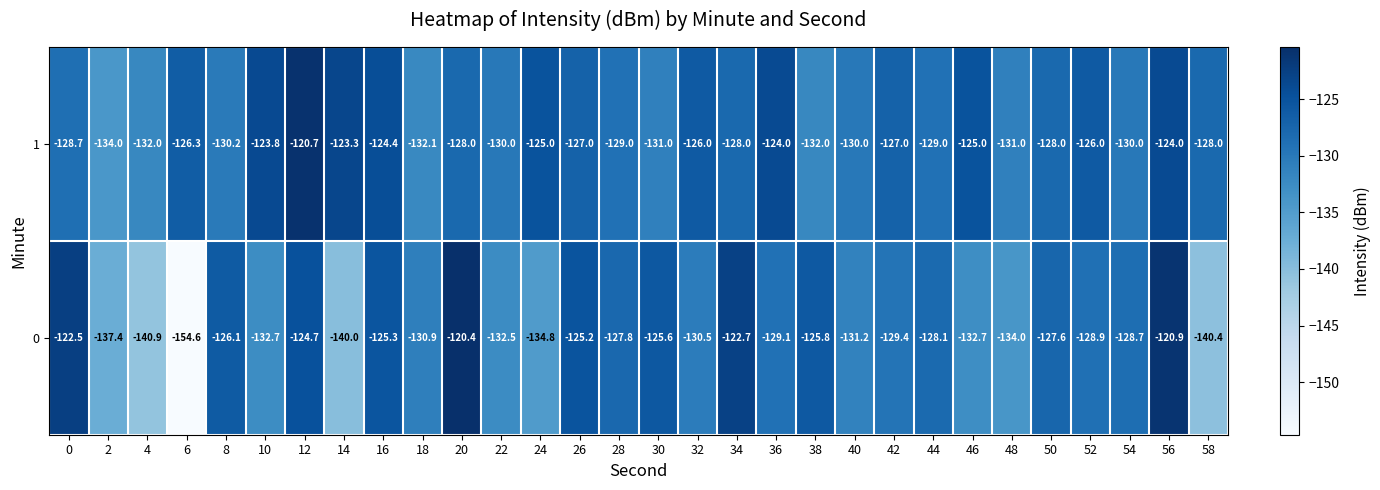

True or false: 0 has a value of -191.4 at 28.

False